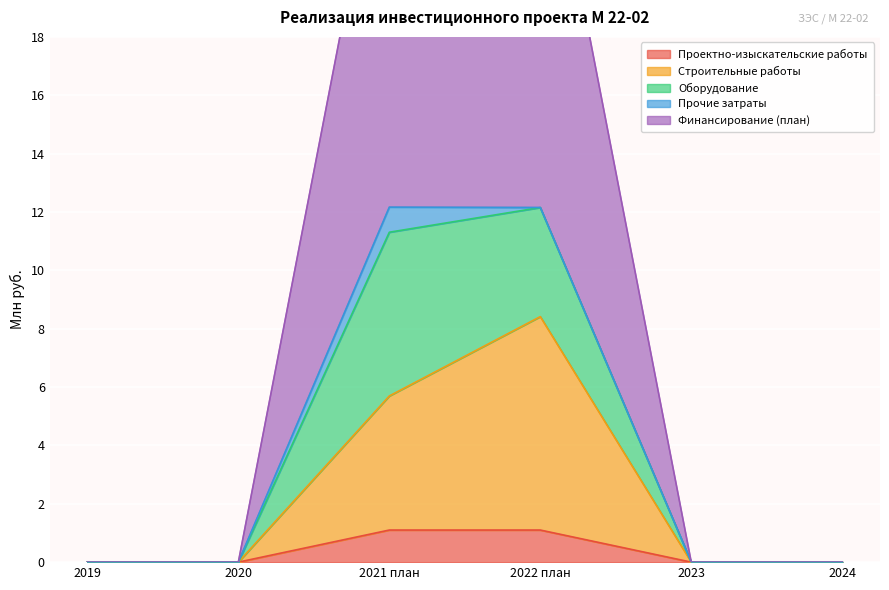

Where is Строительные работы nearest to the value 4?

2021 план